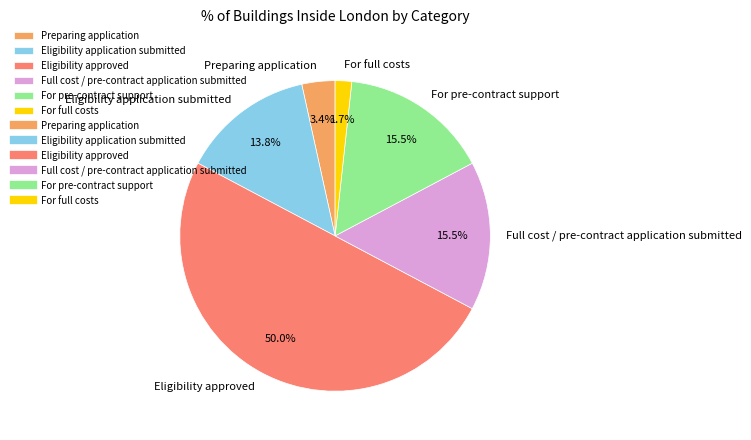

How many segments does this pie chart have?

6